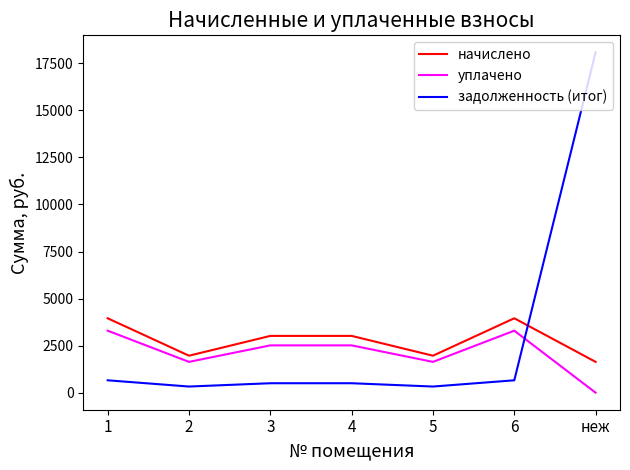

At which category does the chart reach its minimum across all series?

неж